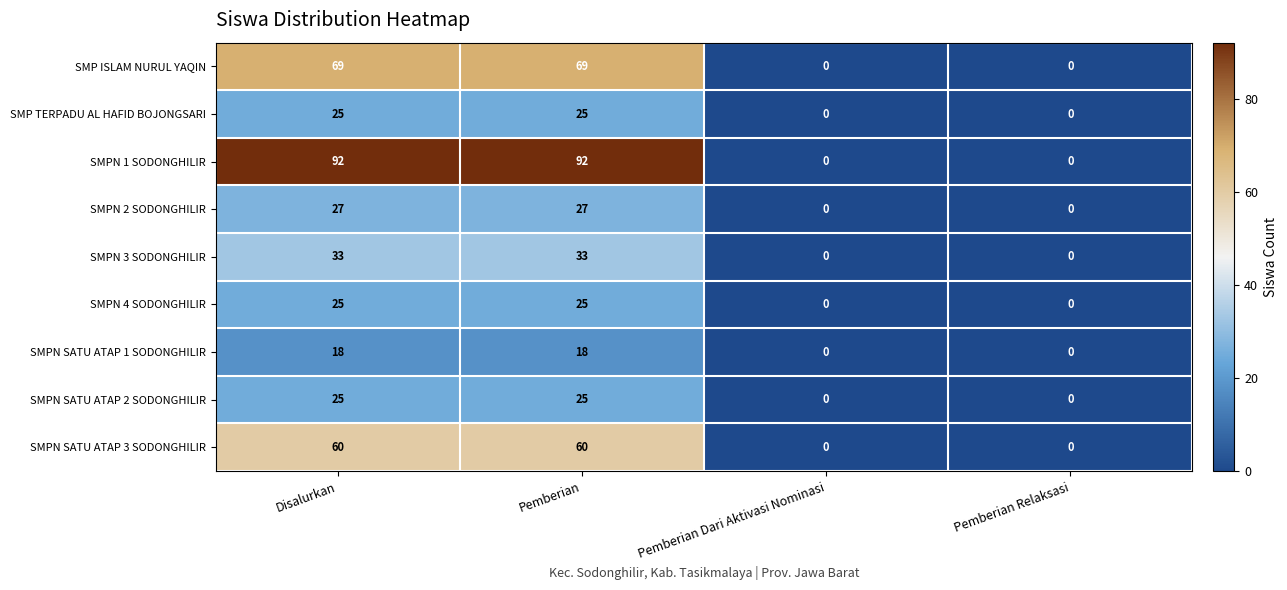

How many series are shown in this chart?

9